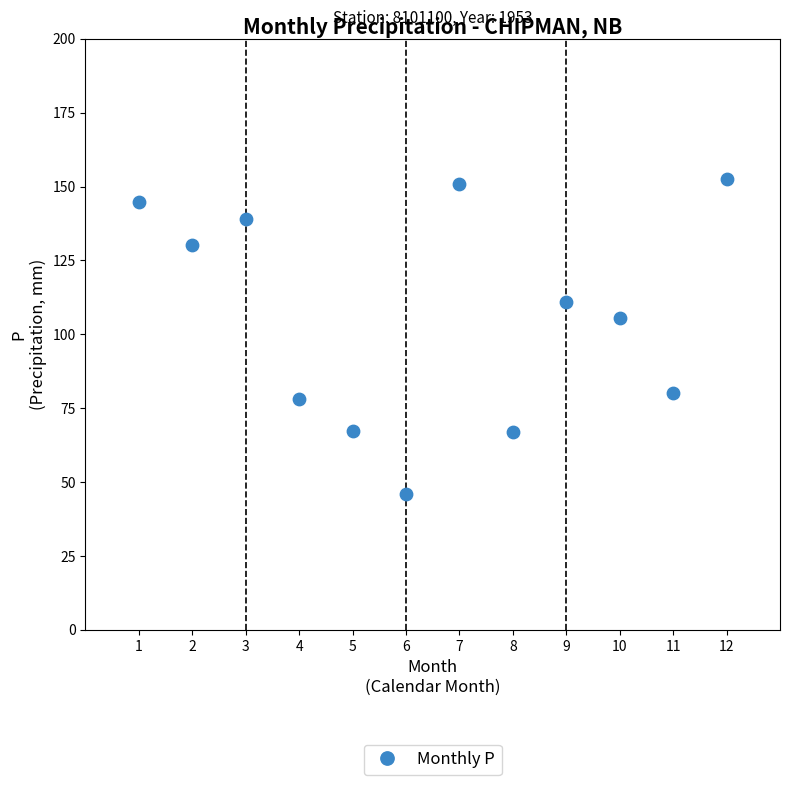

What Y value in the scatter plot is closest to 99?

105.6